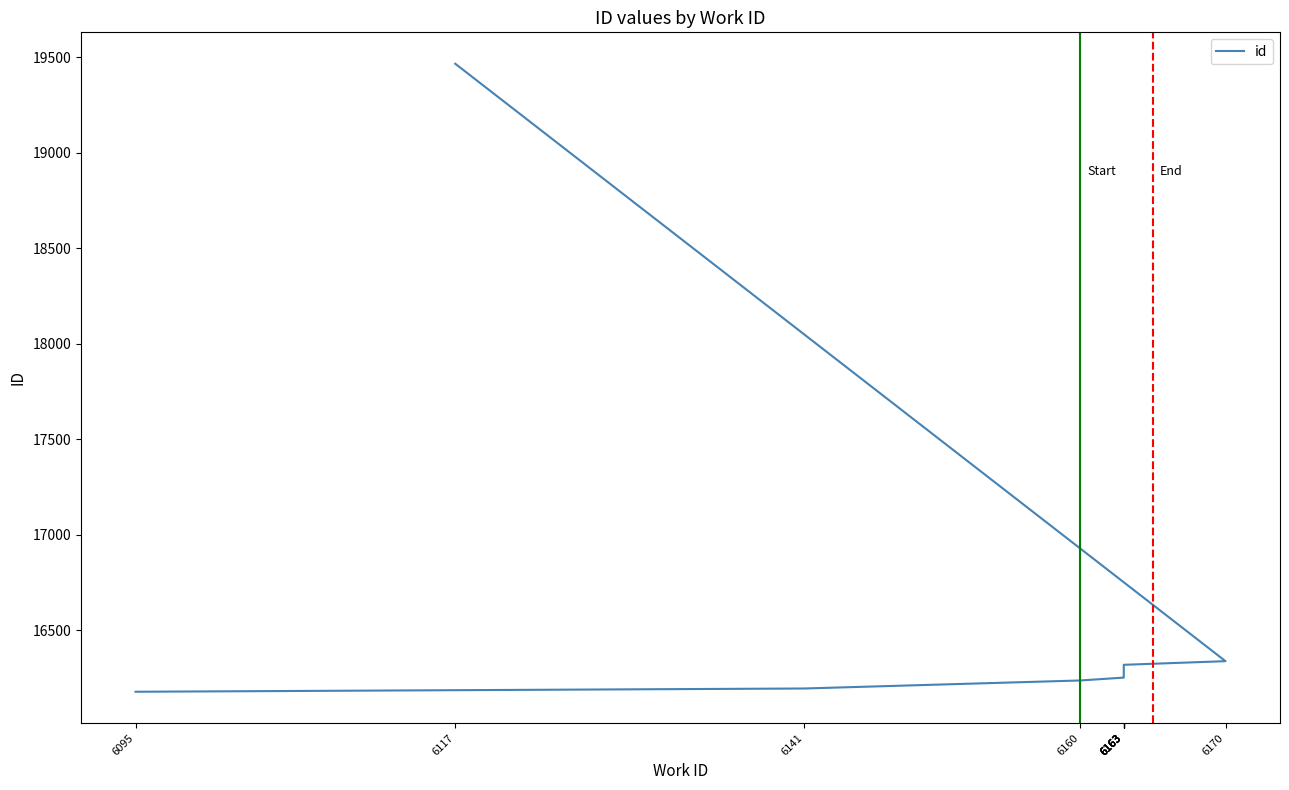

What is the greatest value displayed?

19465